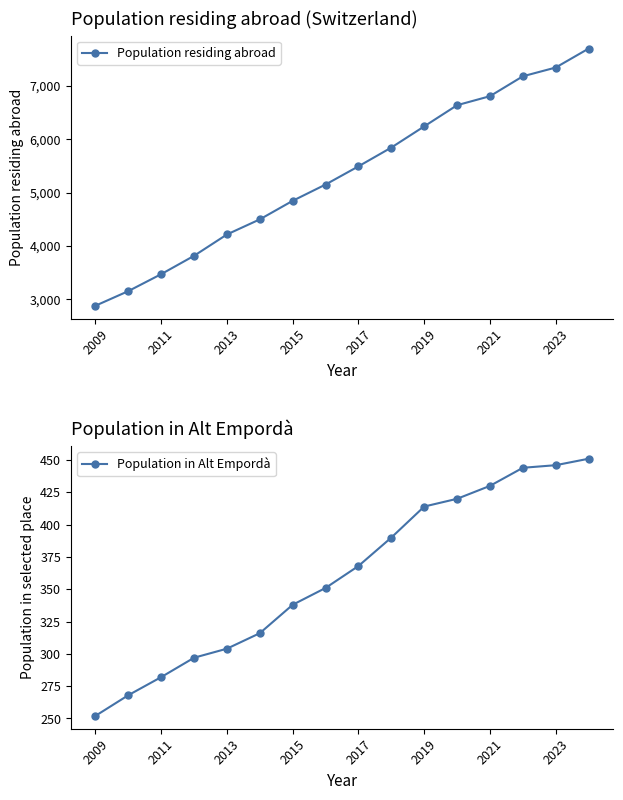

Does the chart have visible grid lines?

No